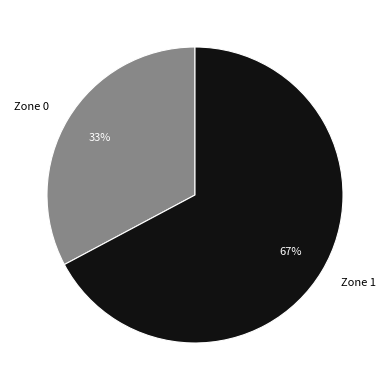

How many slices are in this pie chart?

2